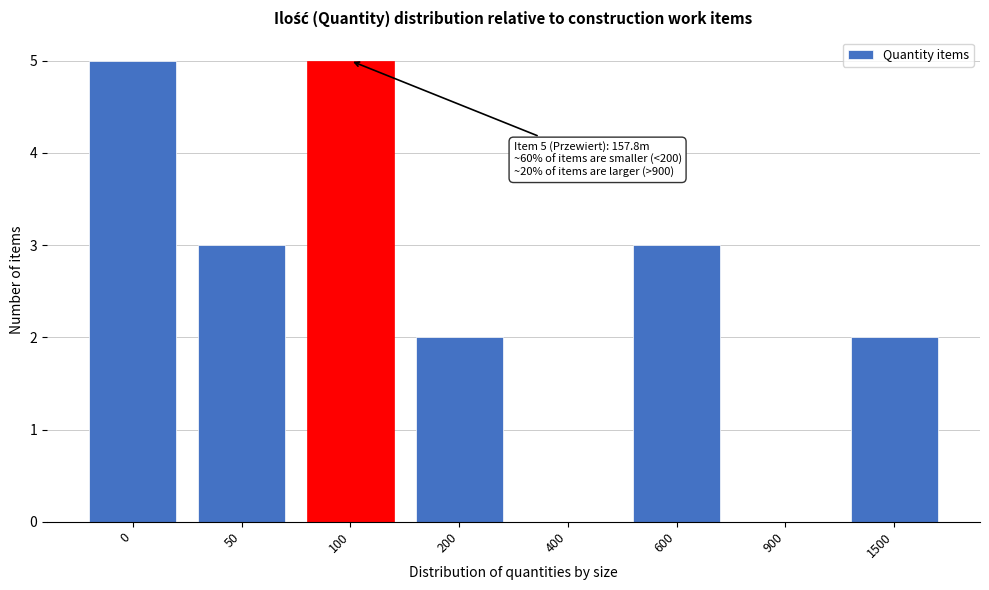

Reading left to right, transcribe all the data shown in this chart.

0=5	50=3	100=5	200=2	400=0	600=3	900=0	1500=2